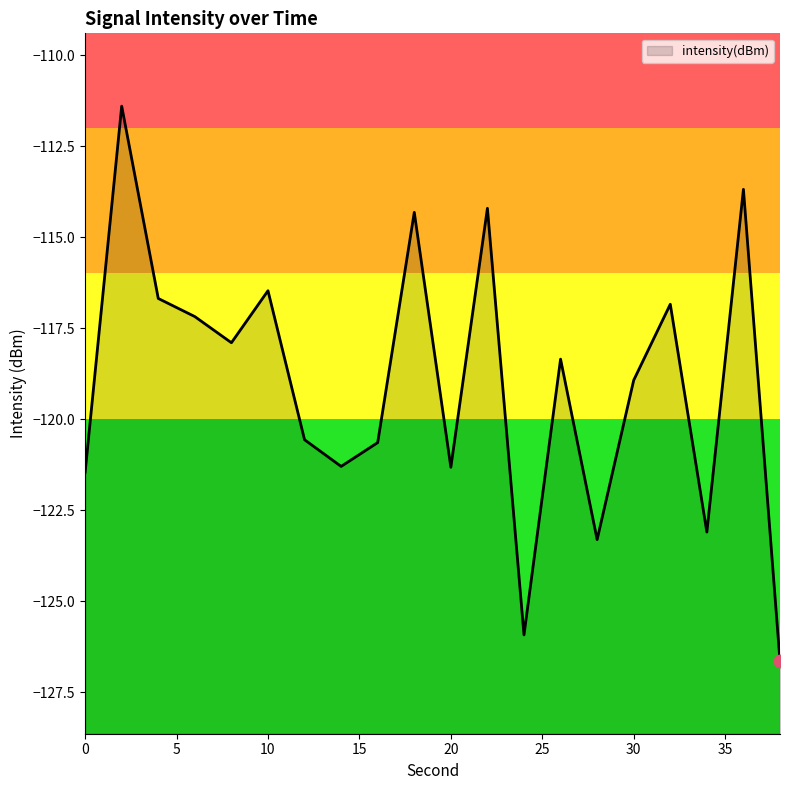

Which has a higher value, 20 or 18?

18